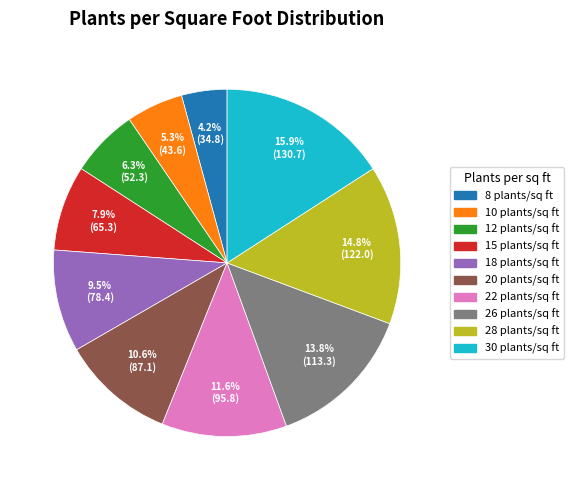

To the nearest percent, what percentage of the pie is 8?

4%